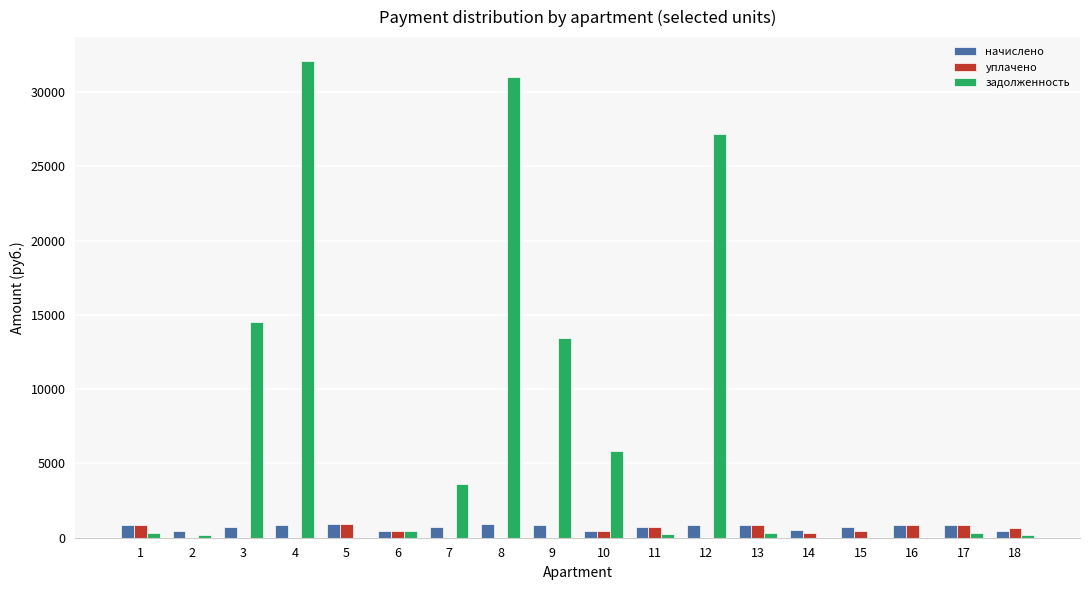

At which label does задолженность first exceed 295?

3